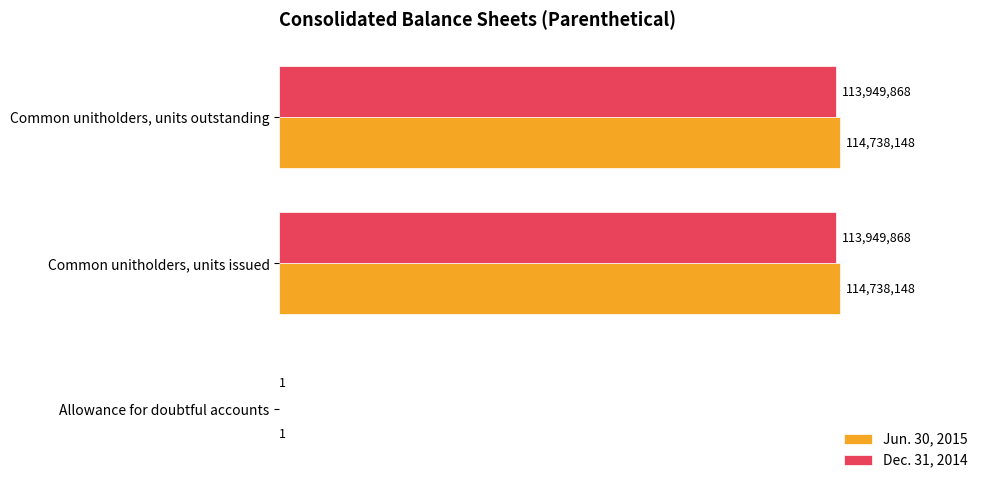

What are all the series names shown in the legend?

Jun. 30, 2015, Dec. 31, 2014